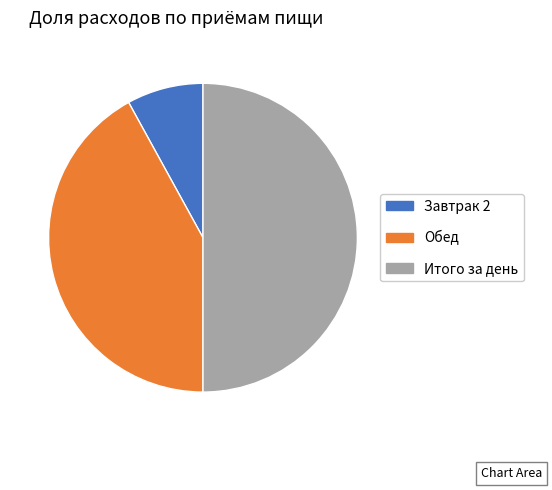

Count the number of slices in the pie.

3